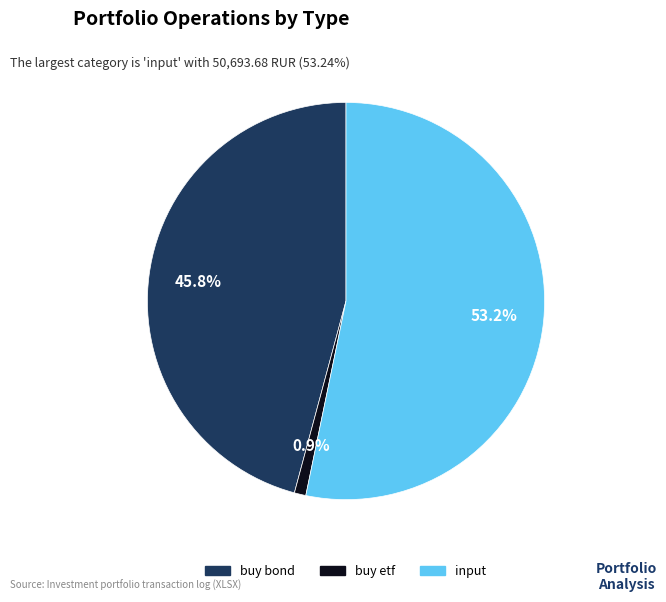

Which slice is the smallest?

buy etf